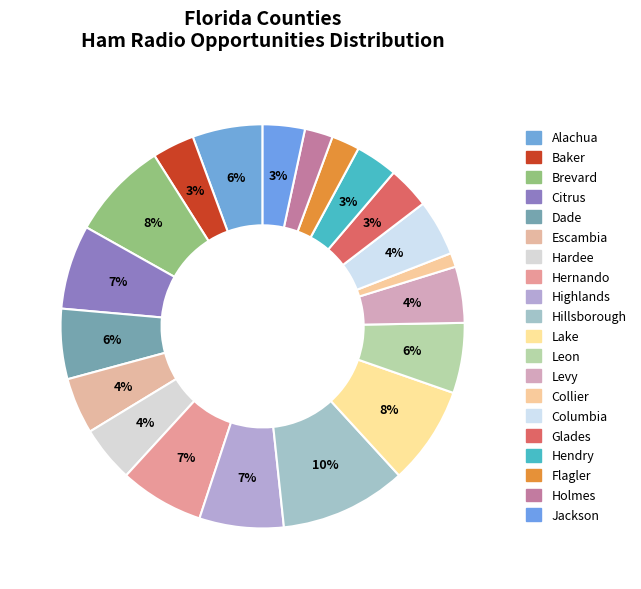

What is the largest slice in the pie chart?

Hillsborough